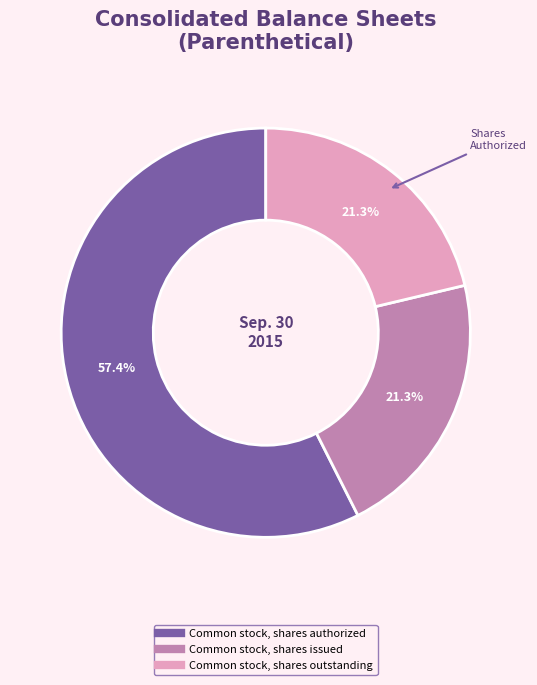

How many slices are in this pie chart?

3